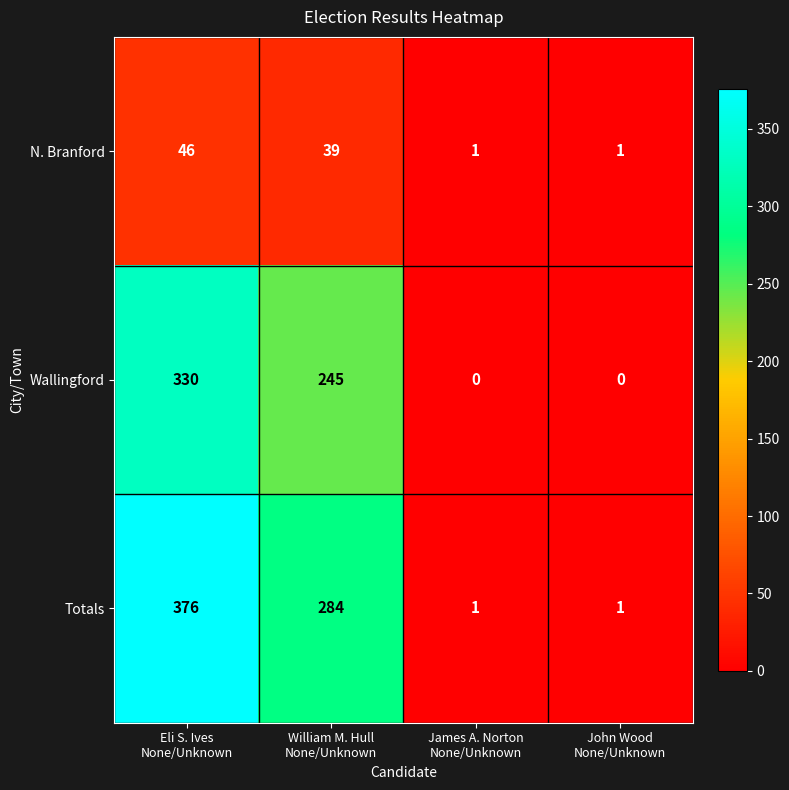

Rank the series by their average value, from lowest to highest.

N. Branford, Wallingford, Totals